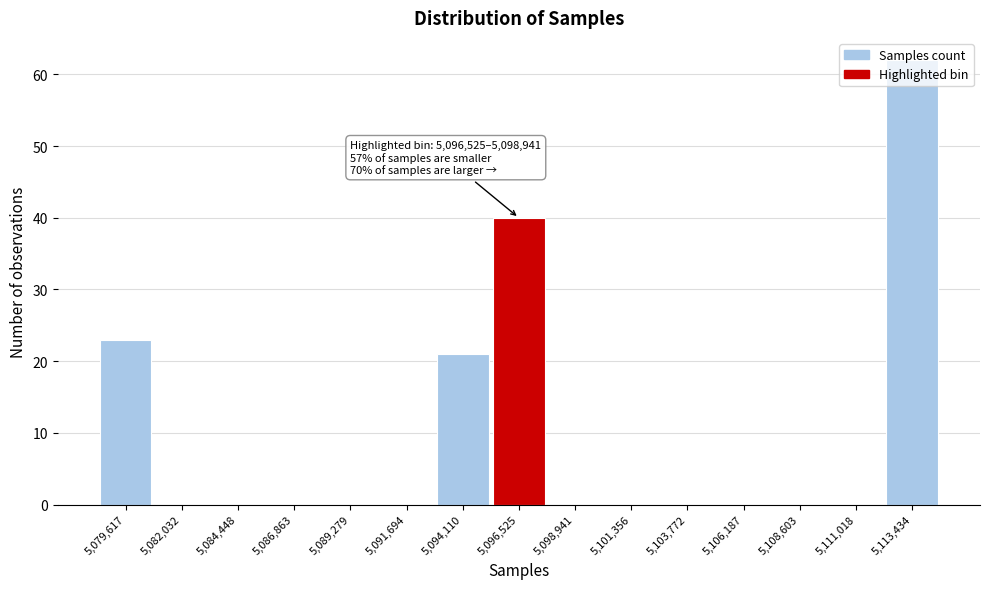

What is the sum of the values at 5,111,018 and 5,096,525?

40